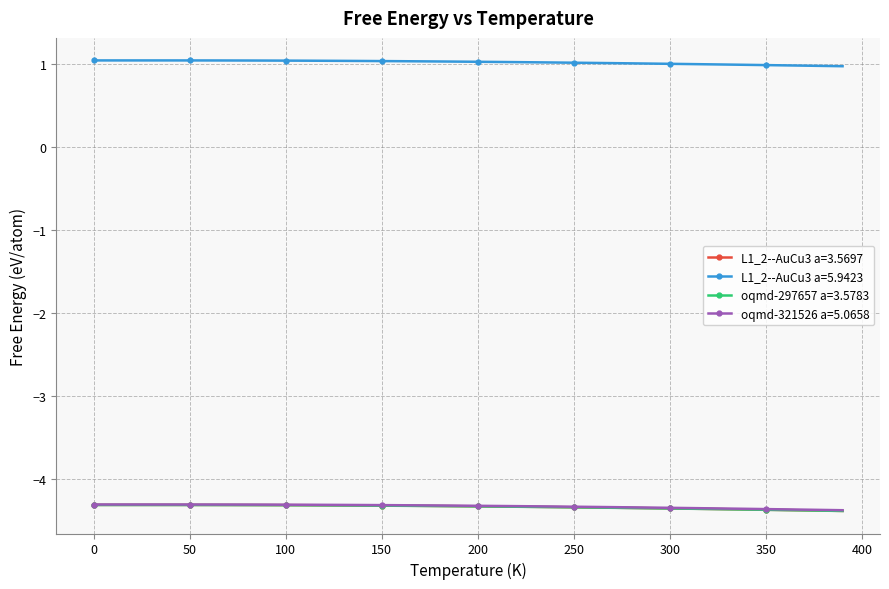

What is the lowest value of the L1_2--AuCu3 a=3.5697 series?

-4.4